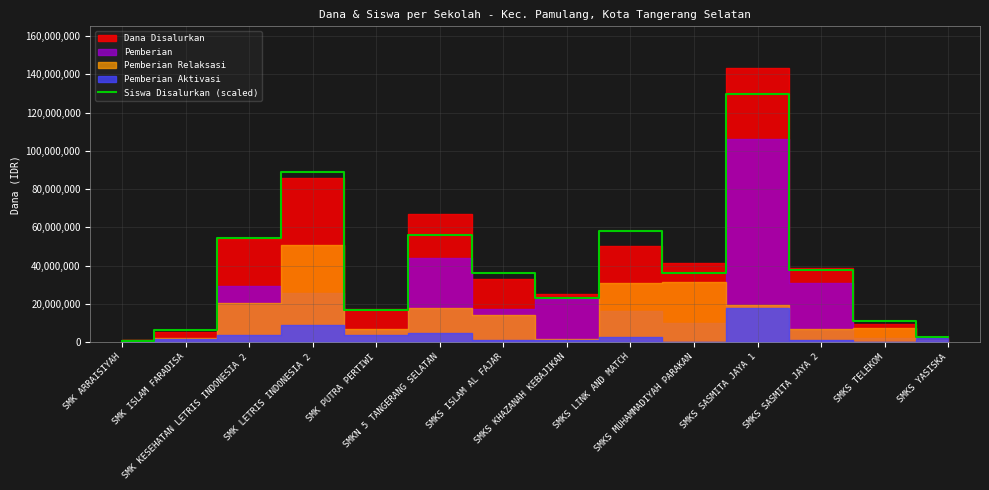

The chart shows a value of 58100000 at SMKS LINK AND MATCH. True or false?

True